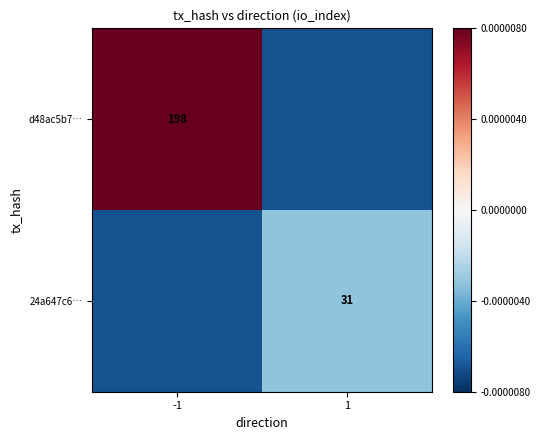

The 24a647c6… series shows 31.0 at 1. True or false?

True